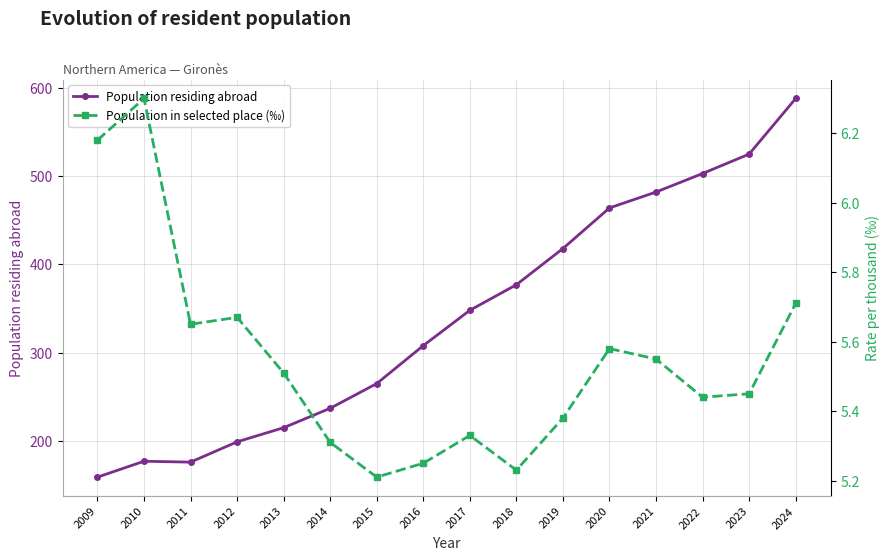

True or false: Population residing abroad and Population in selected place (‰) cross at least once.

False